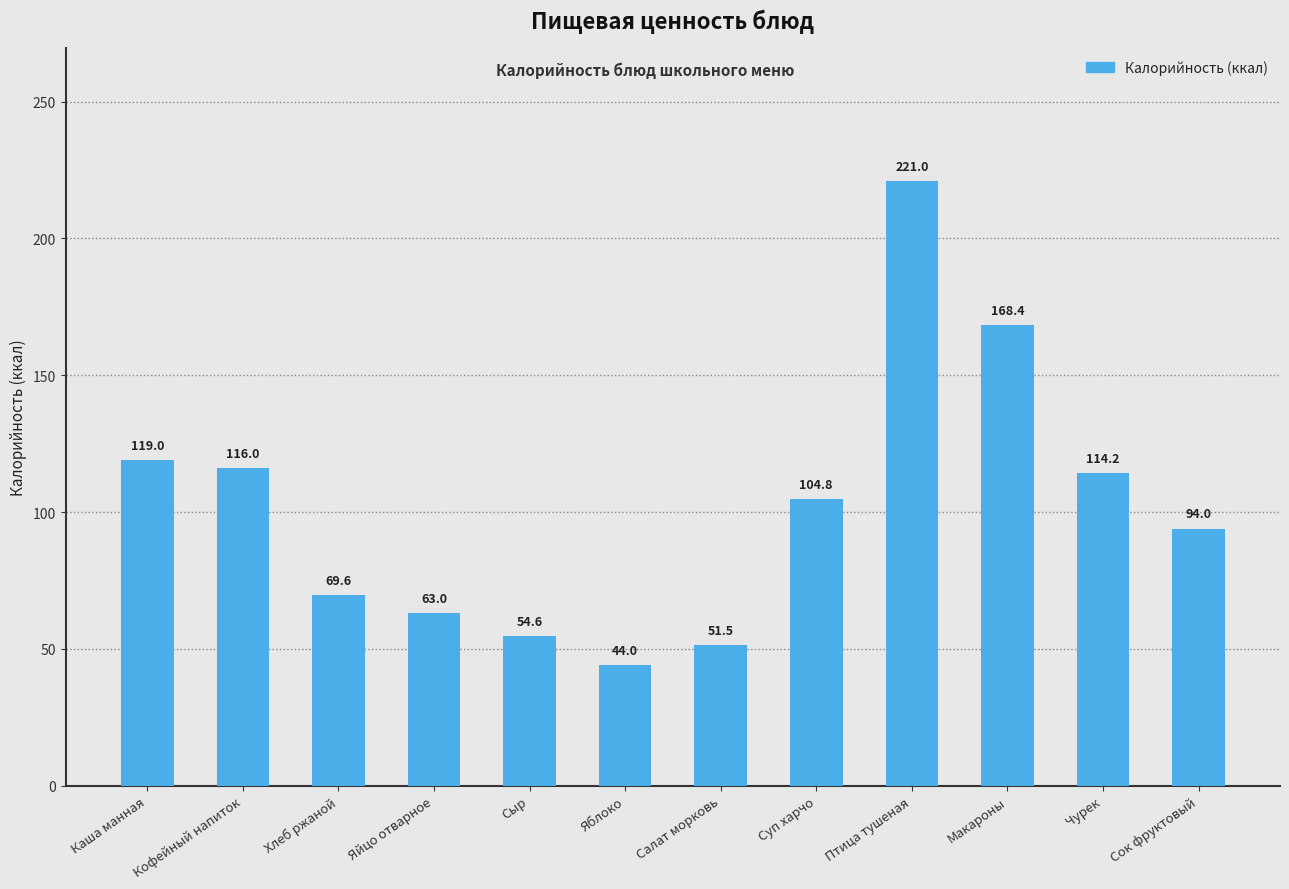

What is the sum of the values at Кофейный напиток and Яйцо отварное?

179.0